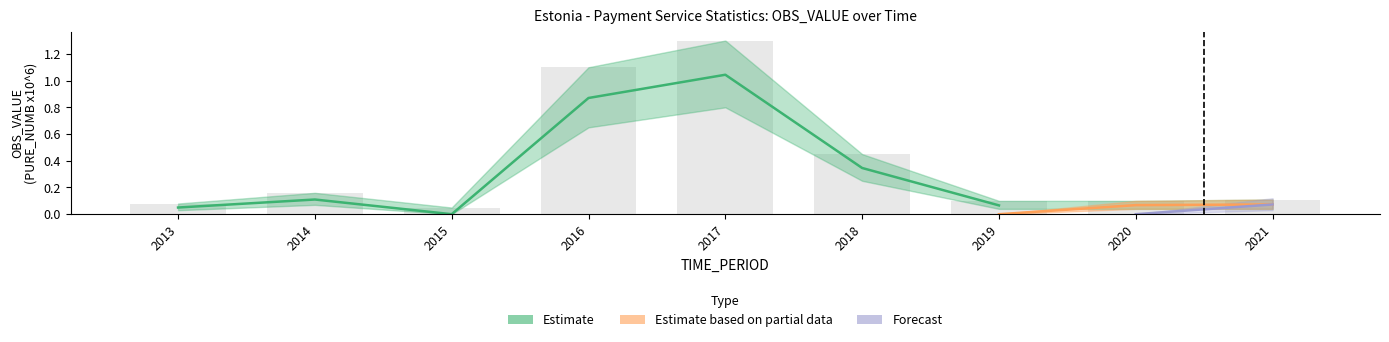

Between 2013 and 2019, which series saw the biggest shift?

Estimate